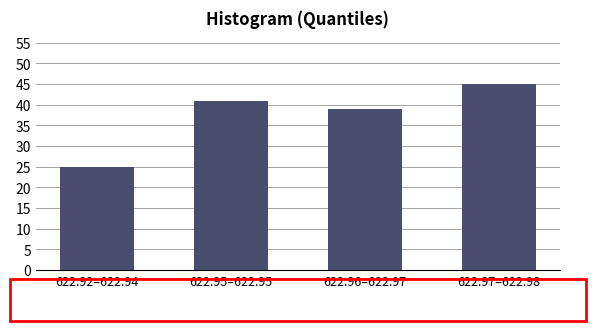

Reading left to right, extract all data points from this chart.

25	41	39	45